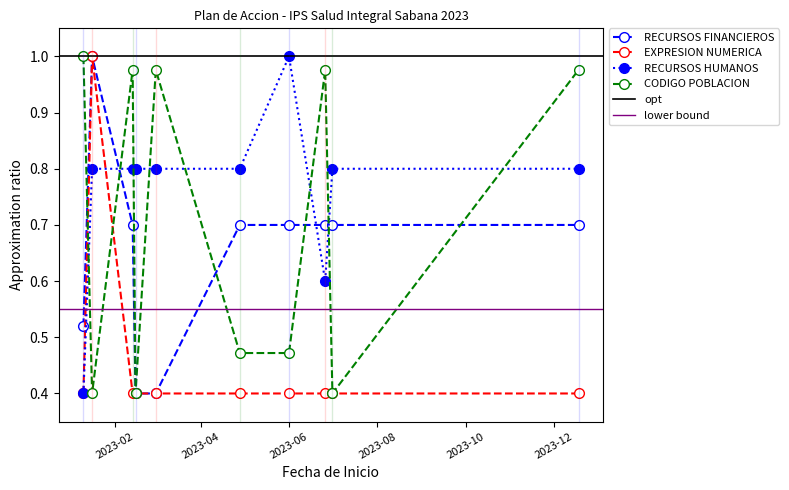

At 2023-03-01, list the series in order from smallest to largest.

RECURSOS FINANCIEROS, EXPRESION NUMERICA, RECURSOS HUMANOS, CODIGO POBLACION